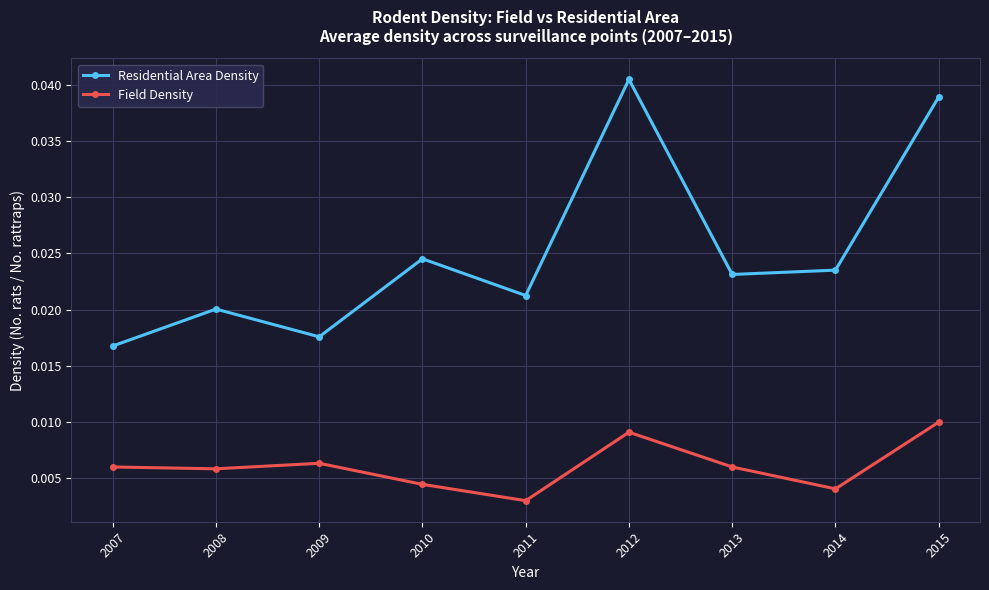

Count the Field Density values in the range 0 to 1.

9